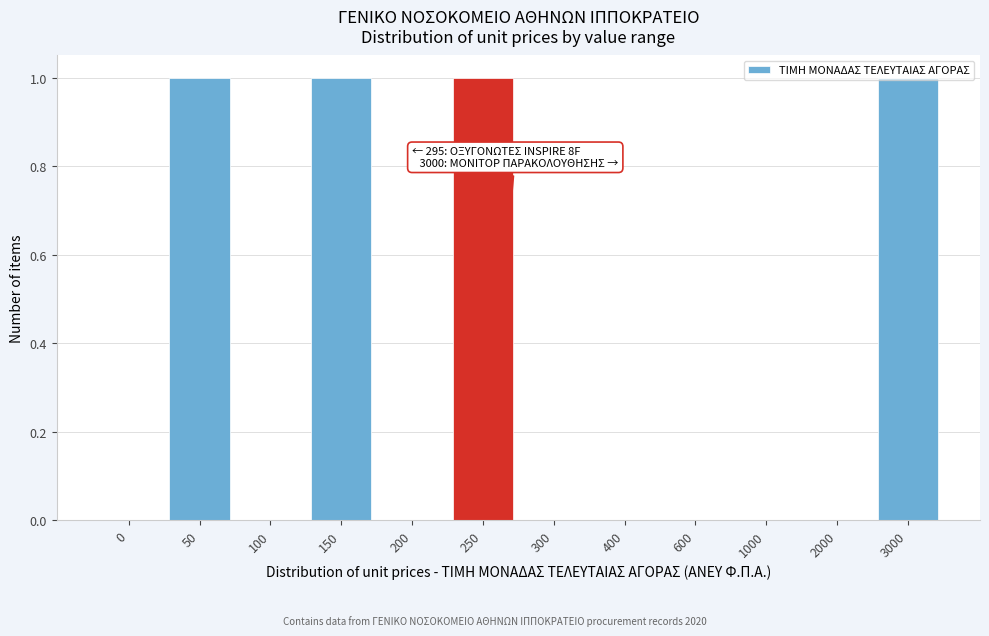

What is the sum of all values?

4